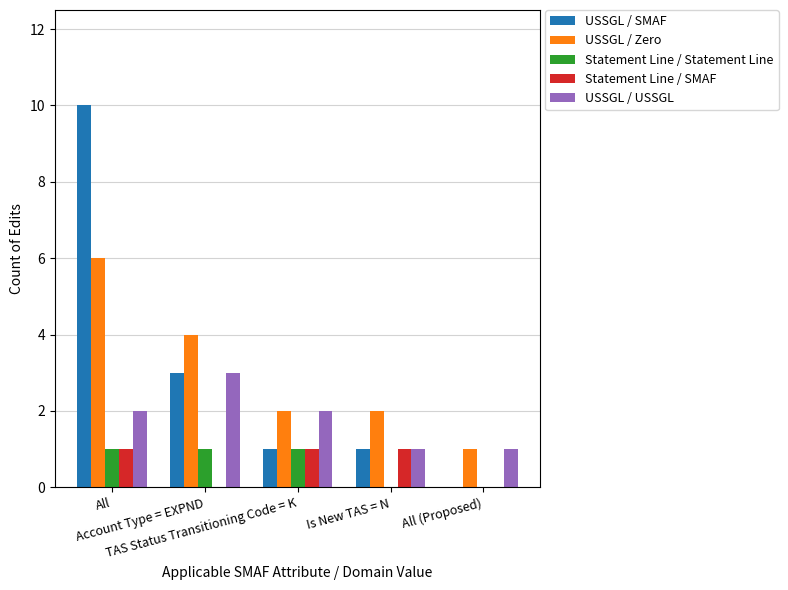

Are the bars horizontal?

No